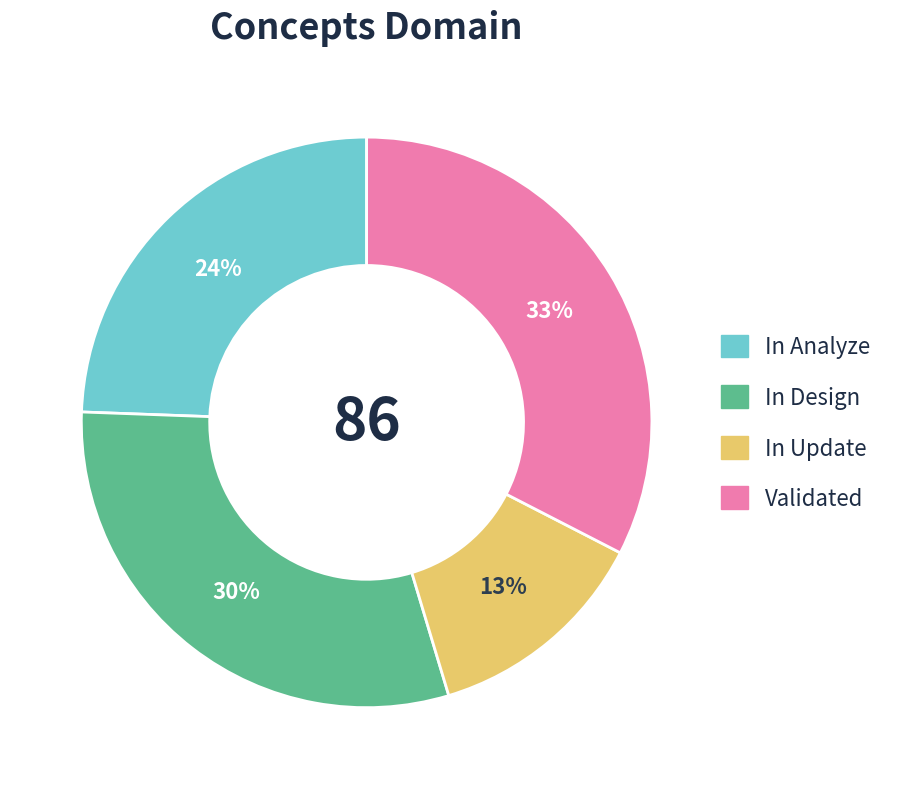

Combined, do In Analyze and In Design account for over 50%?

Yes